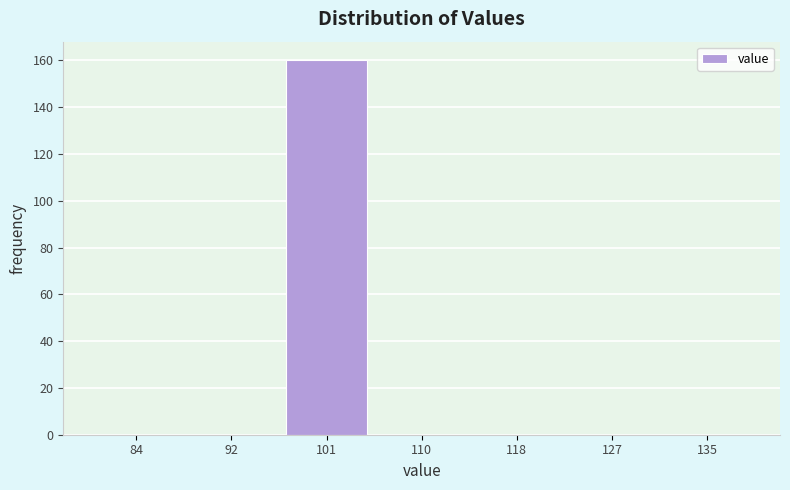

Reading right to left, transcribe all the data shown in this chart.

135=0	127=0	118=0	110=0	101=160	92=0	84=0